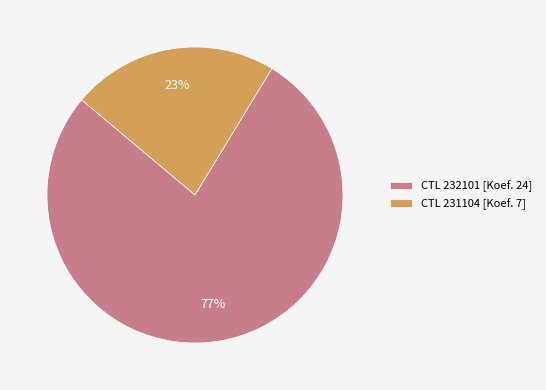

Which has a higher value, CTL 231104 [Koef. 7] or CTL 232101 [Koef. 24]?

CTL 232101 [Koef. 24]